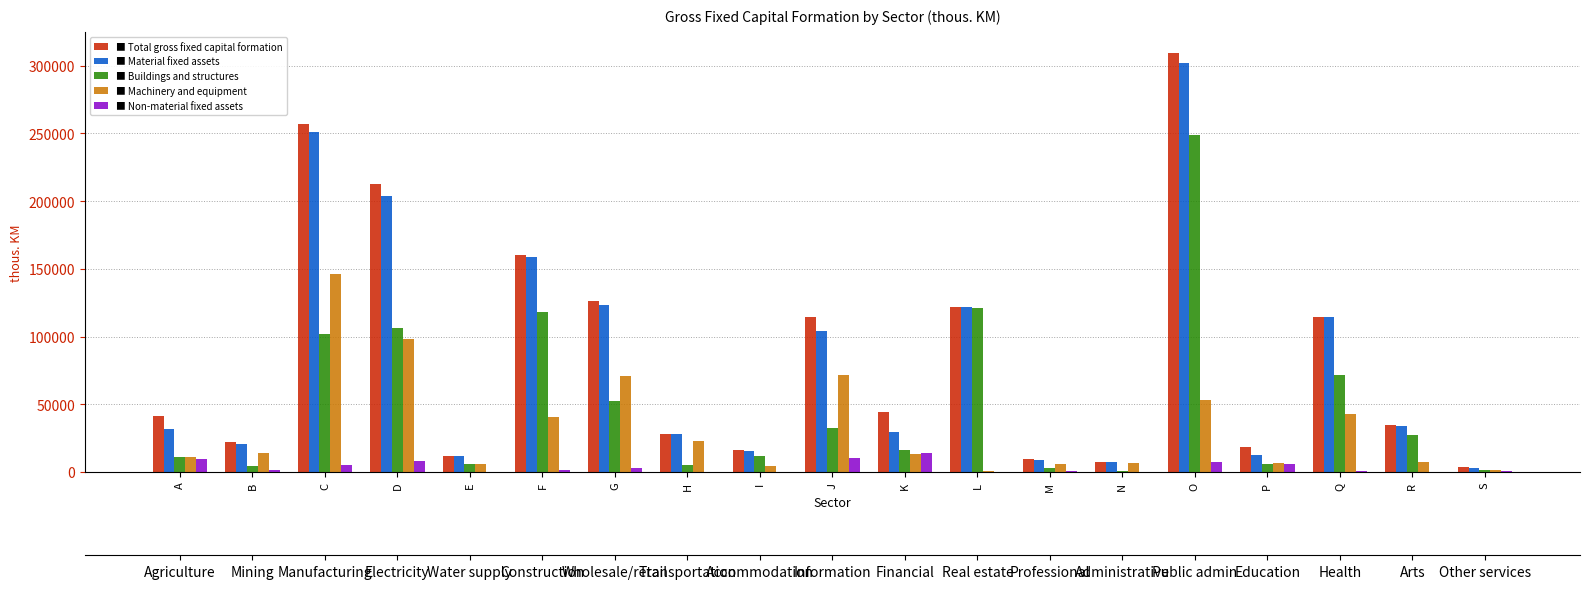

Is it true that Buildings and structures equals 10057 at P?

False